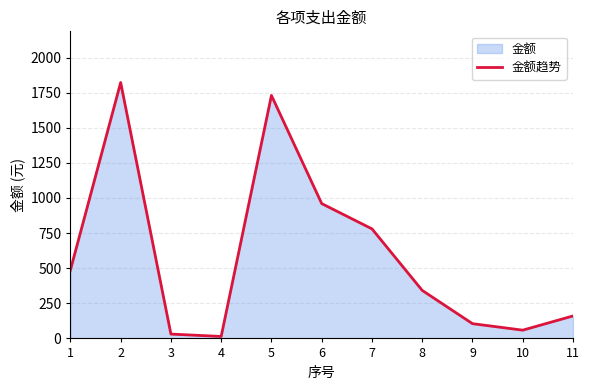

At which category does the data reach its first local peak?

2